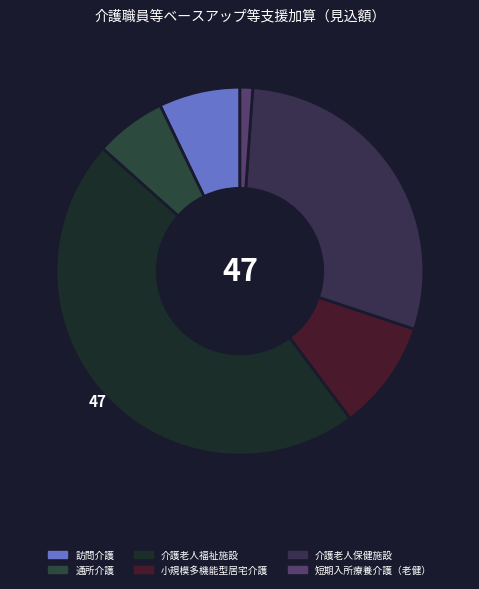

How many segments does this pie chart have?

6